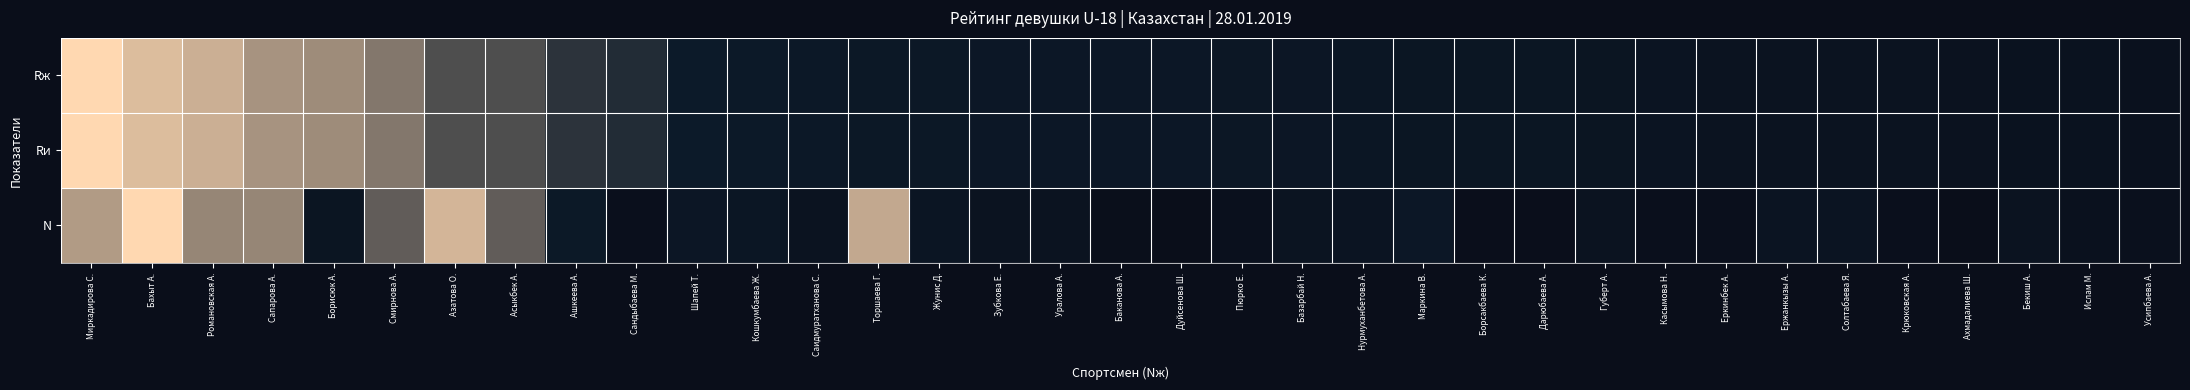

Between Азатова О. and Шапей Т., which is larger?

Азатова О.